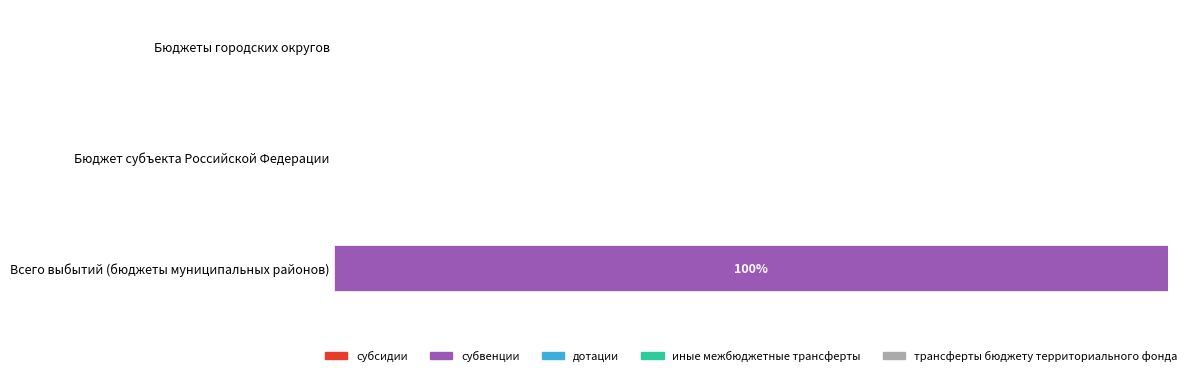

Count the number of data series in this chart.

5